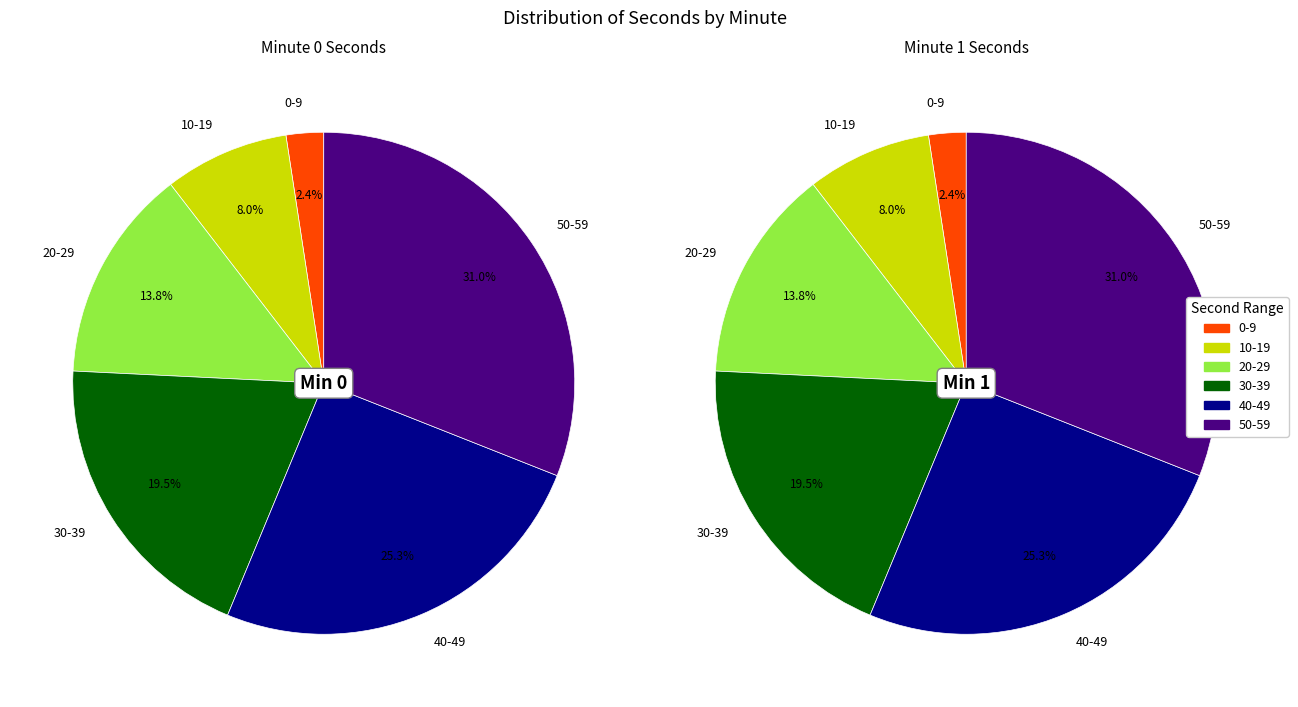

Is there any slice that represents more than half of the pie?

No